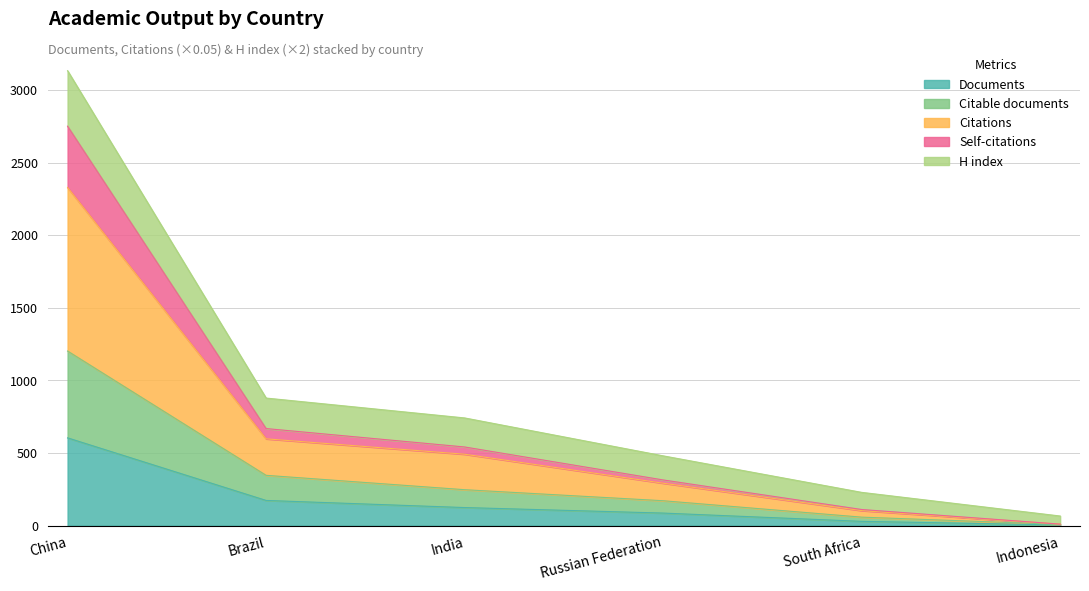

What is the total value across all series at Russian Federation?

480.2